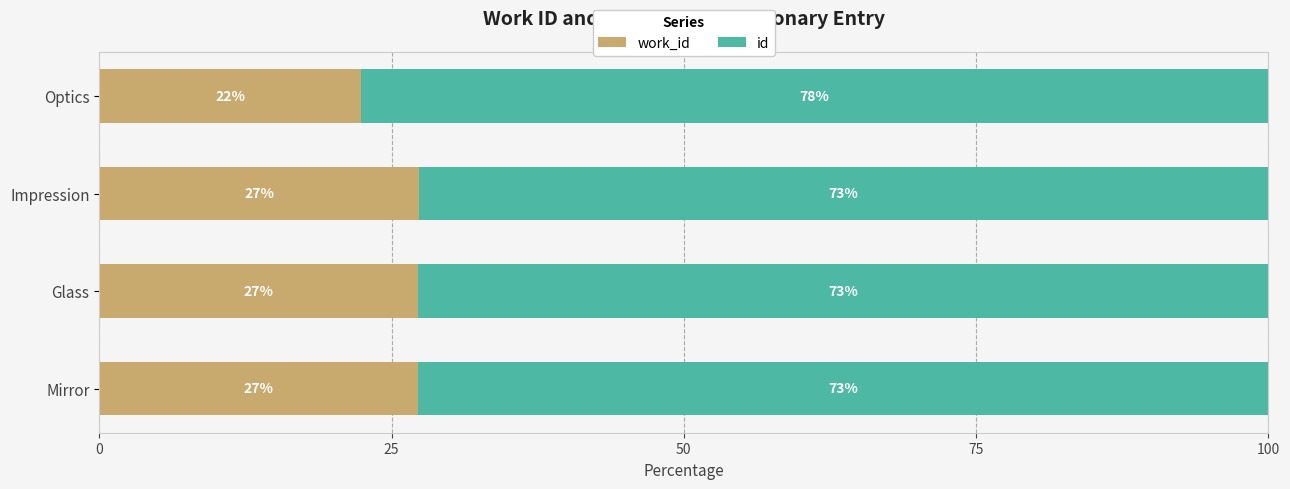

What is the total value across all series at Glass?

100.0